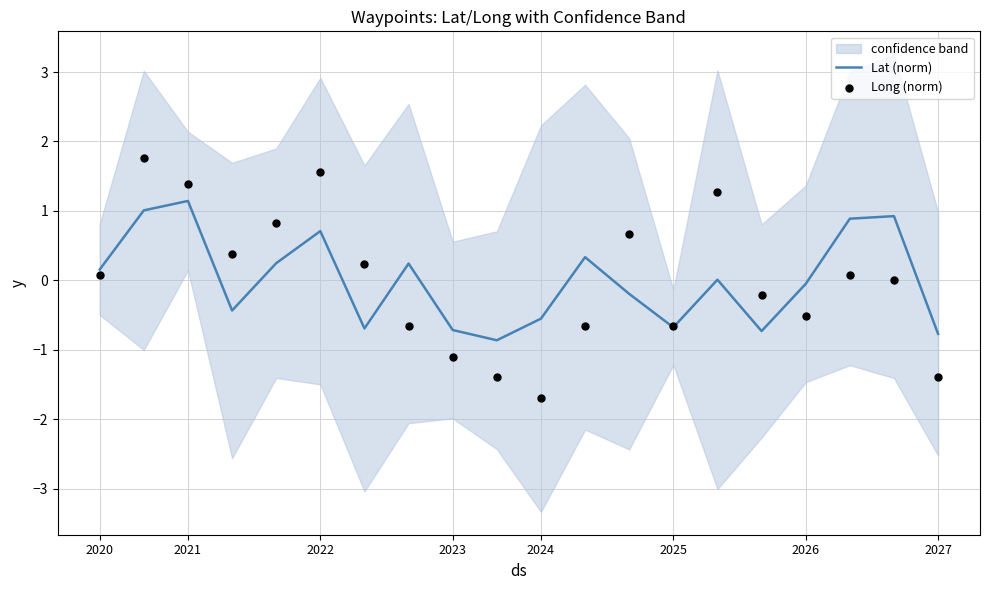

Which series has the largest total across all categories?

Long (norm)